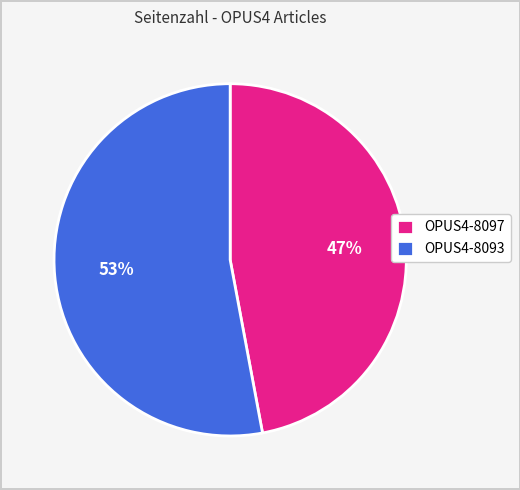

What percentage is the OPUS4-8097 slice, to the nearest percent?

47%